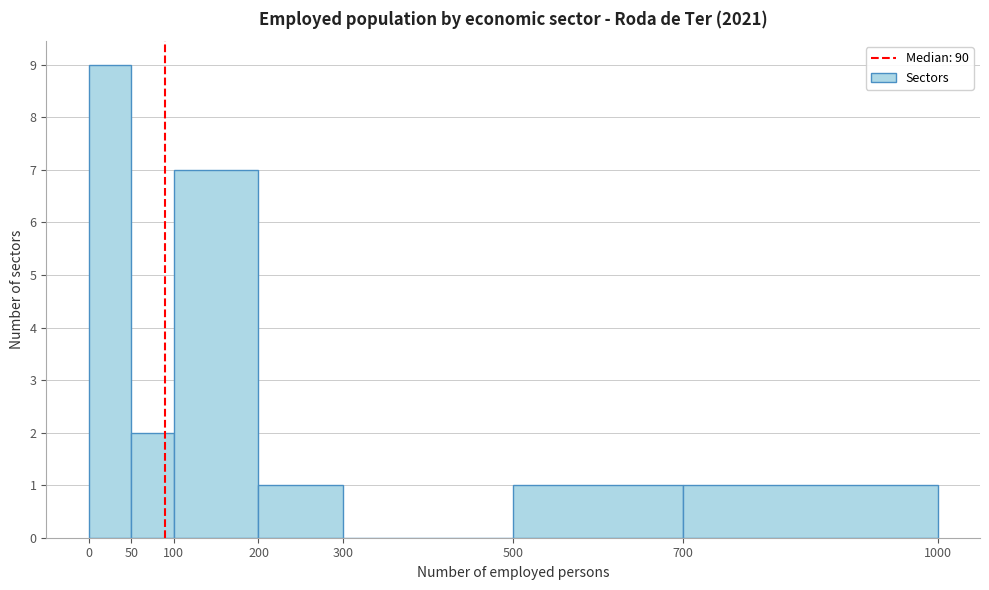

How tall is the bar that spans 100 to 200 on the x-axis? The values are not printed on the chart, so give them approximately, as read against the axis.

7